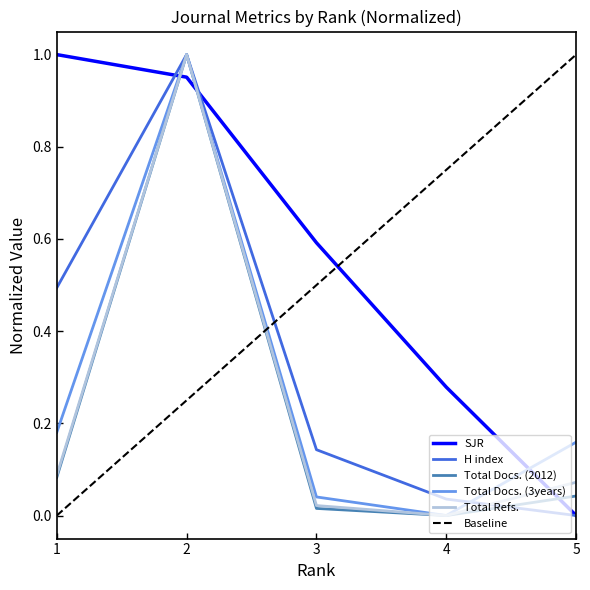

Count the number of data series in this chart.

5